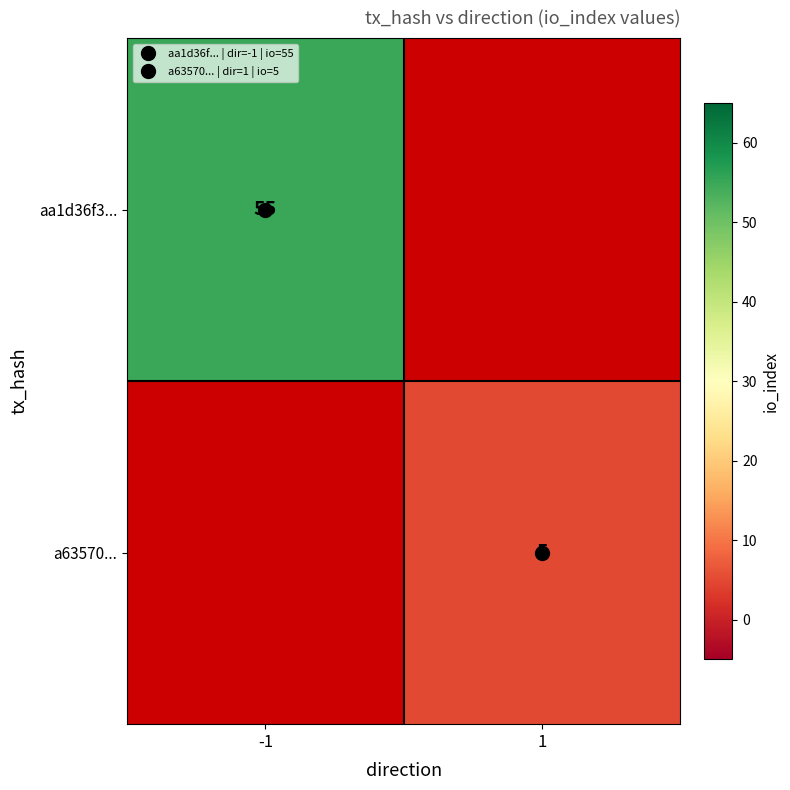

At -1, list the series in order from smallest to largest.

aa1d36f3..., a63570...